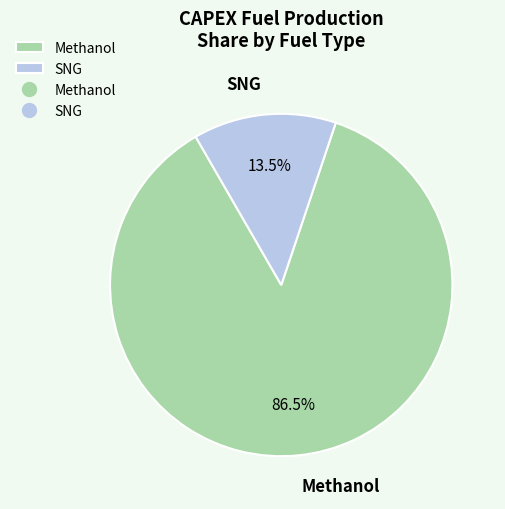

Rank the categories by value from lowest to highest.

SNG, Methanol